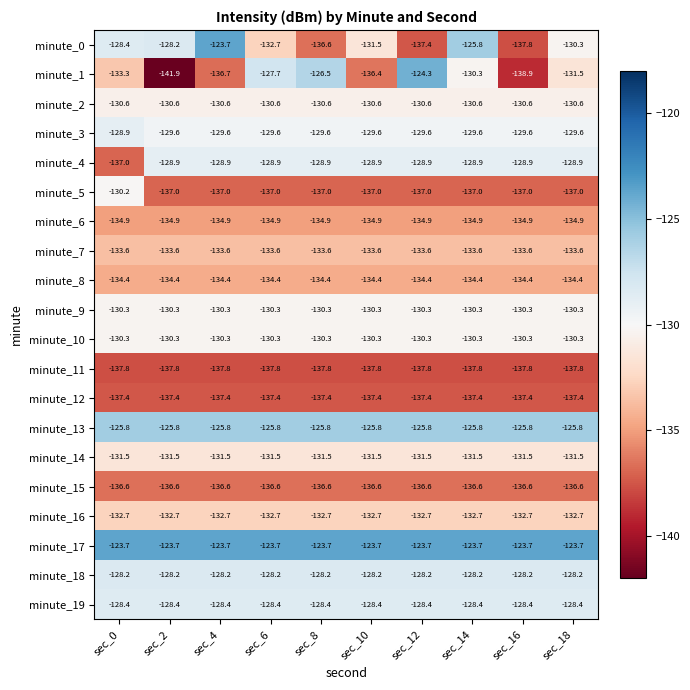

What is the minimum value shown in the chart?

-141.9